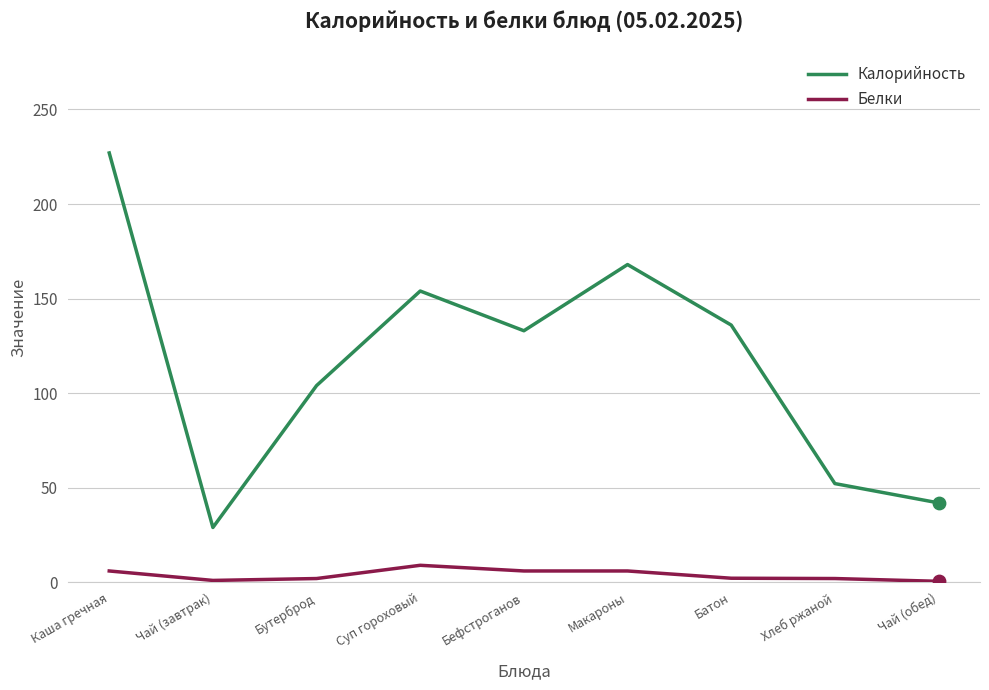

Which series has the largest total across all categories?

Калорийность